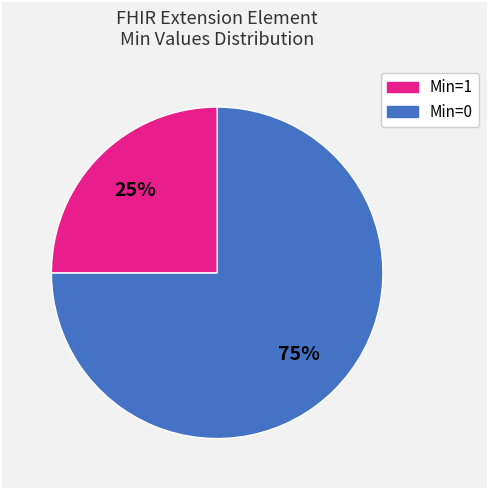

Does any single category account for the majority?

Yes